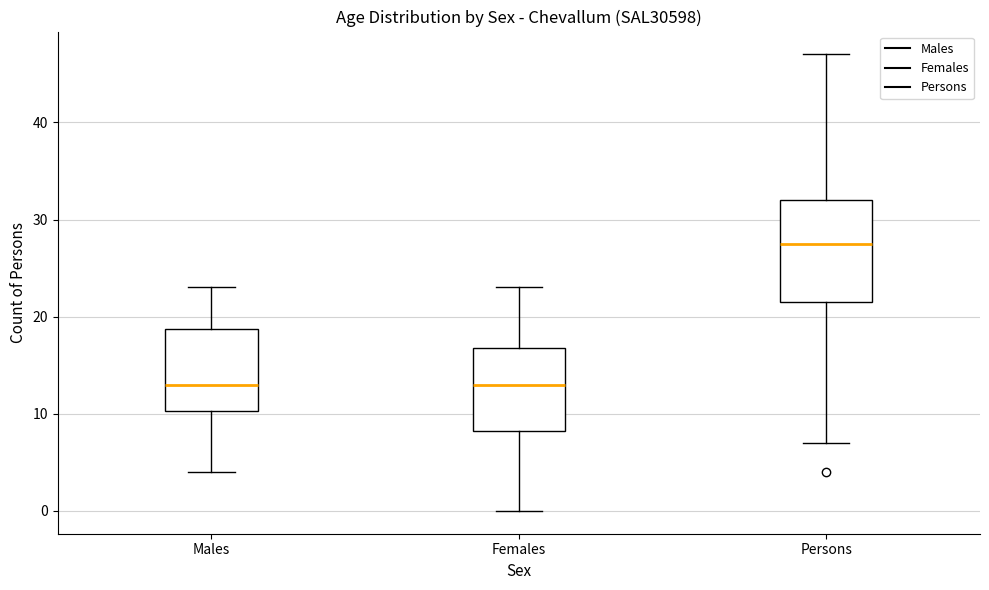

Reading left to right, transcribe this box plot: for each box, give where its median line is, the range the box spans, and where its two whiskers end, as read against the y-axis. The values are not printed on the chart, so give them approximately, as read against the axis.

Males: median 13, box 10 to 19, whiskers 4 to 23
Females: median 13, box 8 to 17, whiskers 0 to 23
Persons: median 28, box 22 to 32, whiskers 7 to 47